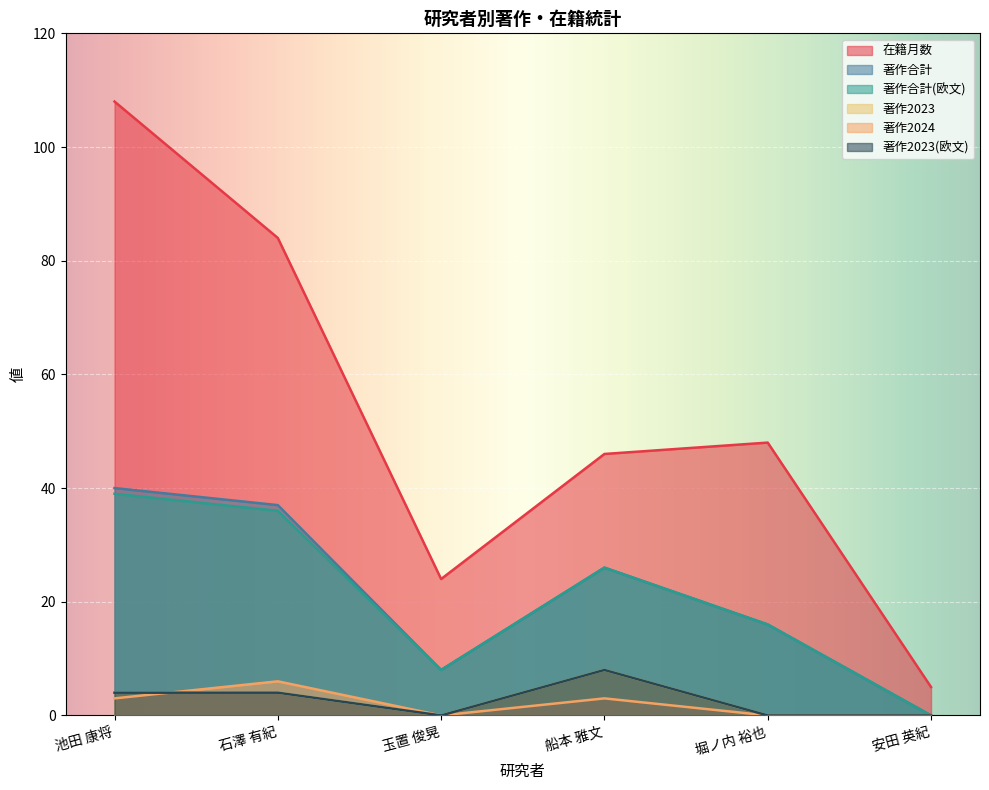

Which label corresponds to the largest value in the chart?

池田 康将